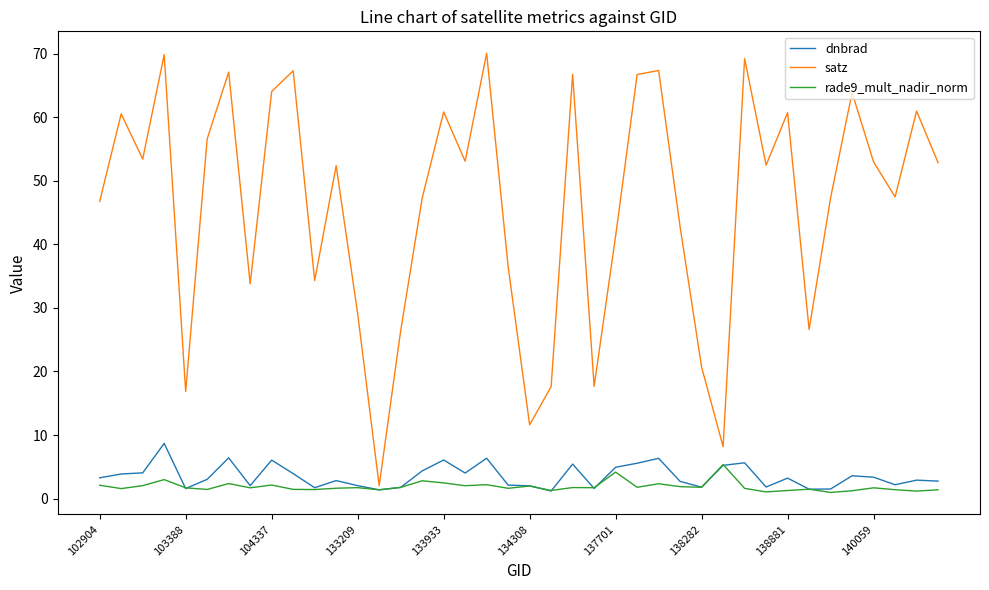

Which series has the largest total across all categories?

satz